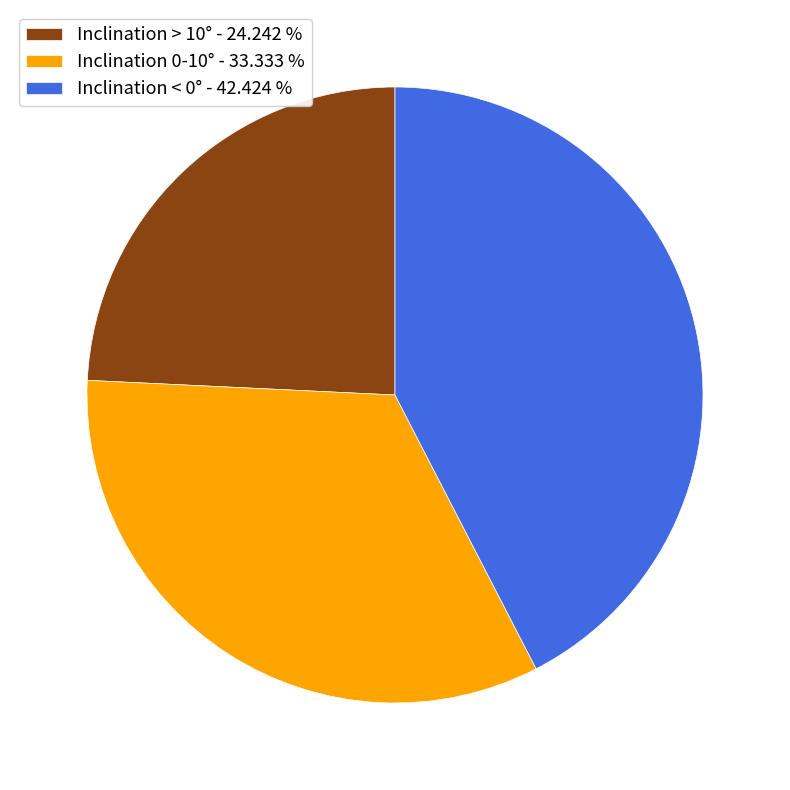

Does Inclination > 10° - 24.242 % account for over 50% of the chart?

No